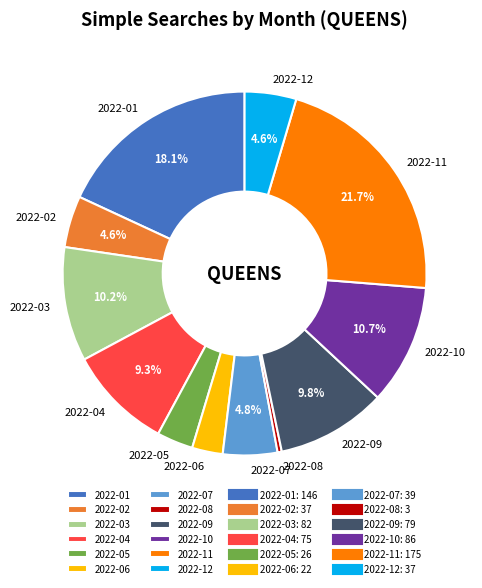

Do 2022-02 and 2022-04 together represent more than half of the pie?

No